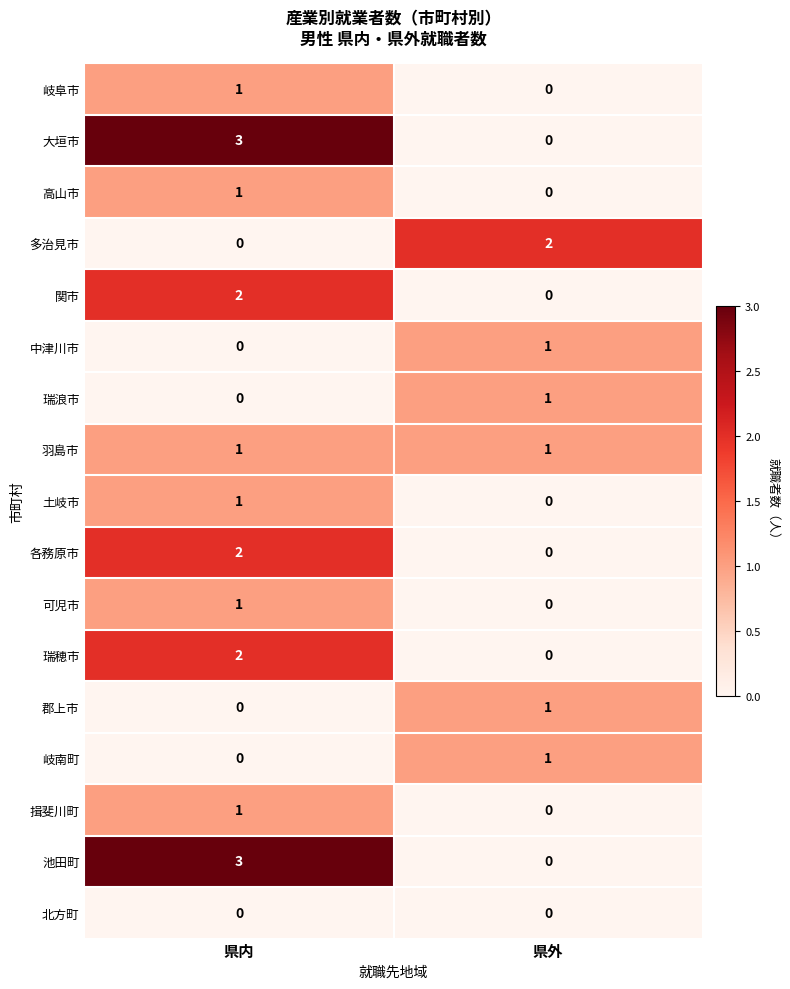

What is the difference between the highest and lowest values at 県内?

3